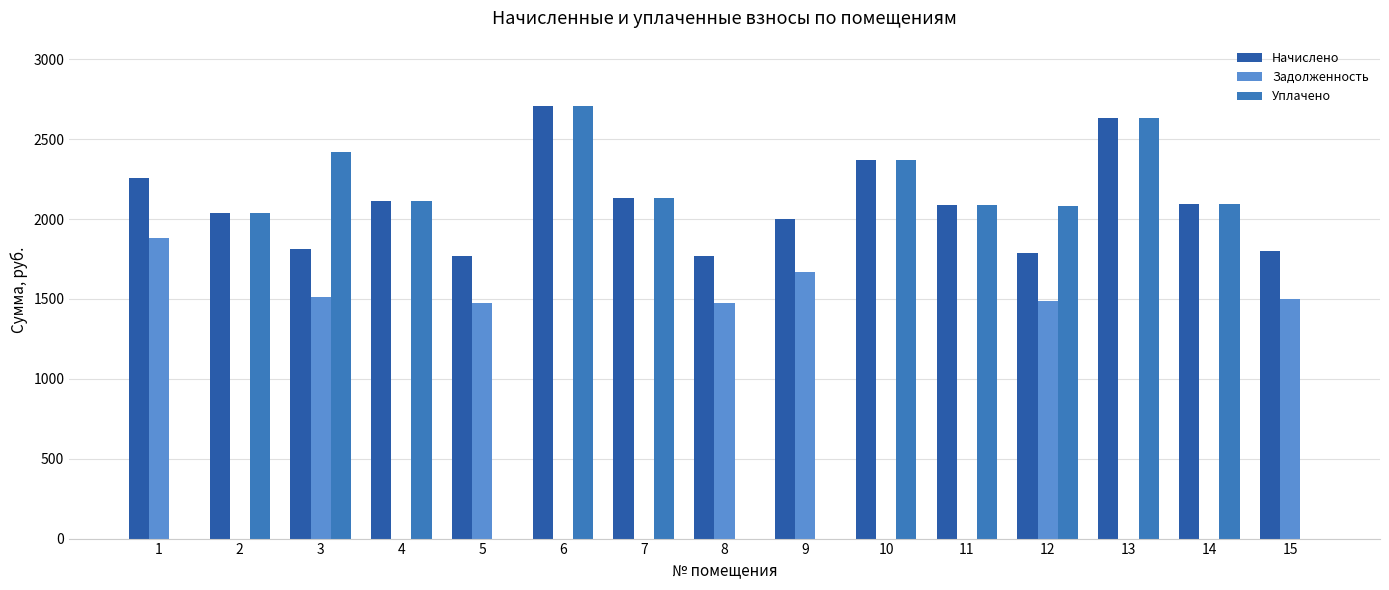

What is the sum of all Задолженность values?

10995.8